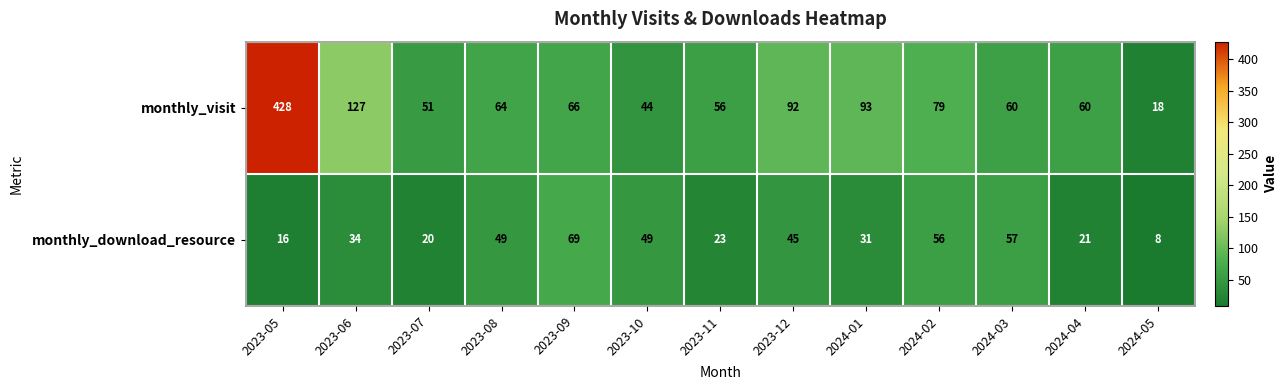

What is the spread (max minus min) of values at 2023-05?

412